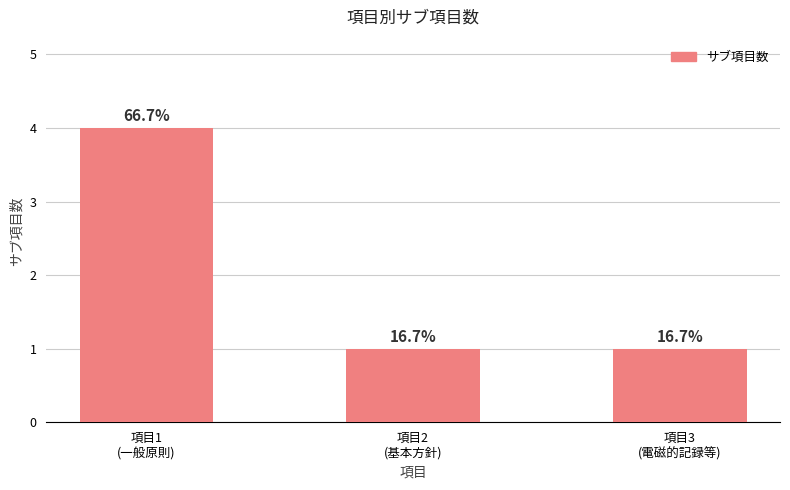

How many bars are there in total?

3